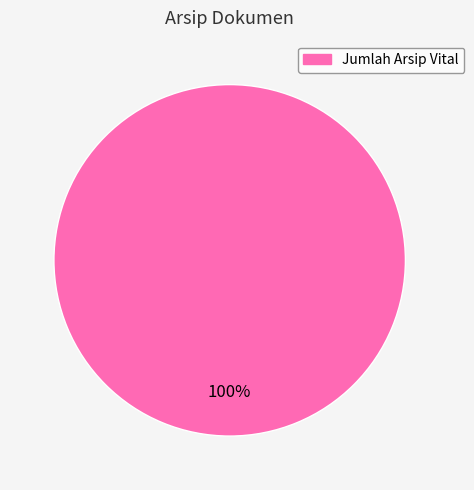

Rank the categories by value from lowest to highest.

Jumlah Arsip Vital